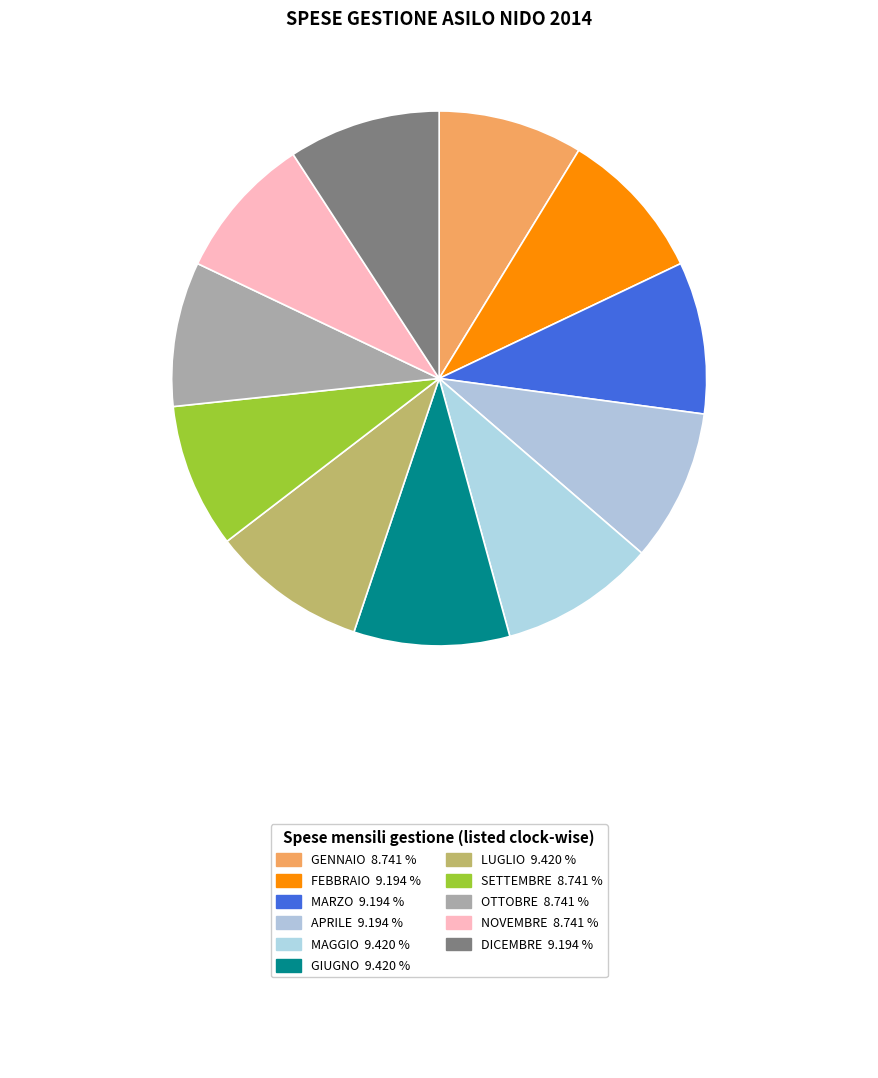

How many segments does this pie chart have?

11